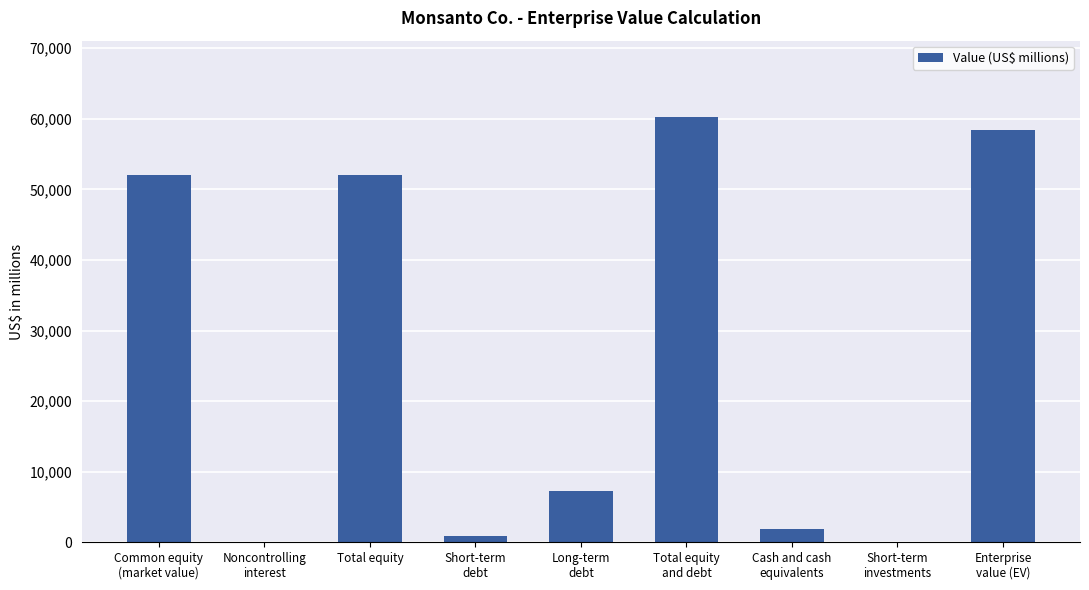

Are the bars horizontal?

No